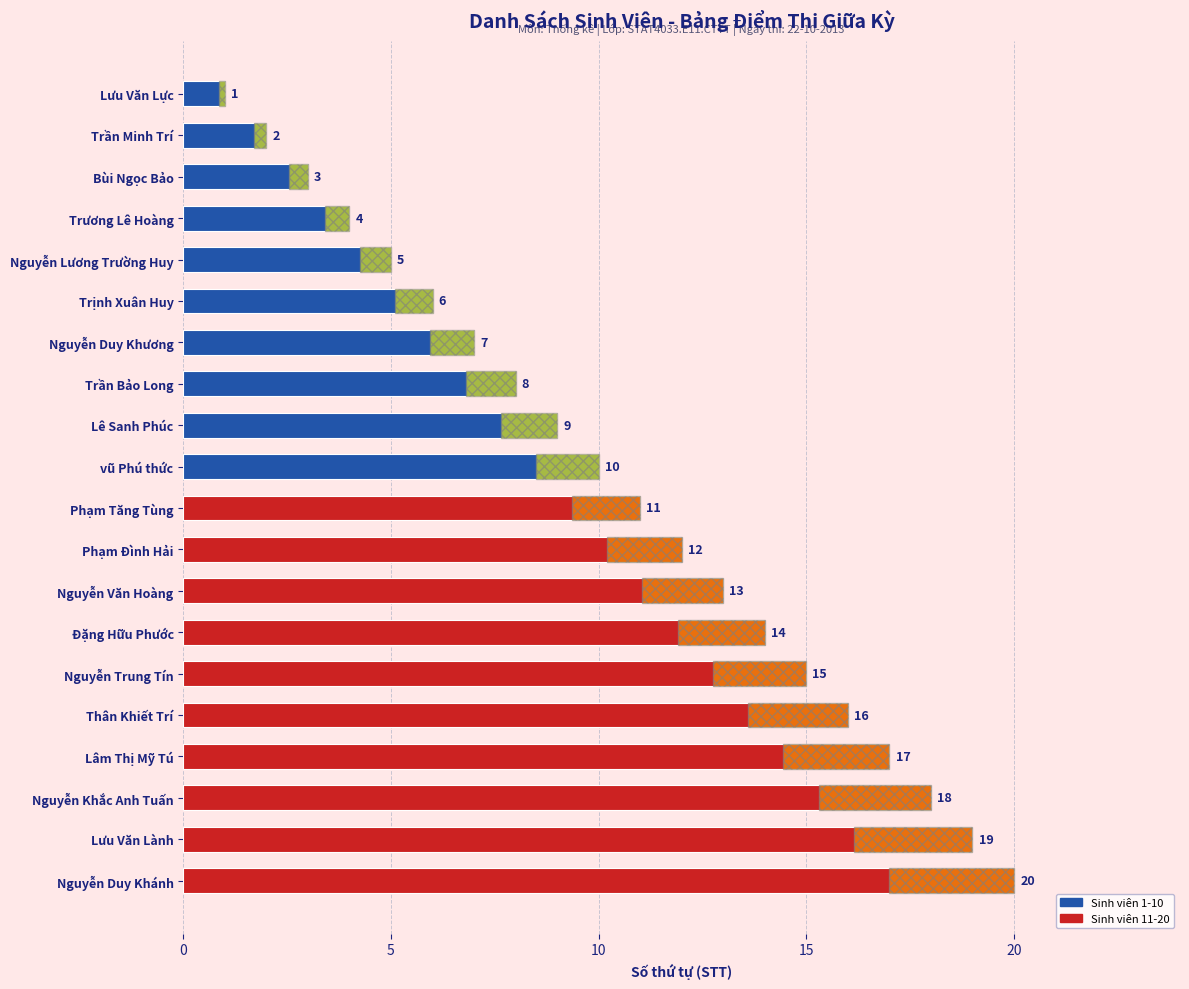

What is the change in value from Trần Bảo Long to Thân Khiết Trí?

+8